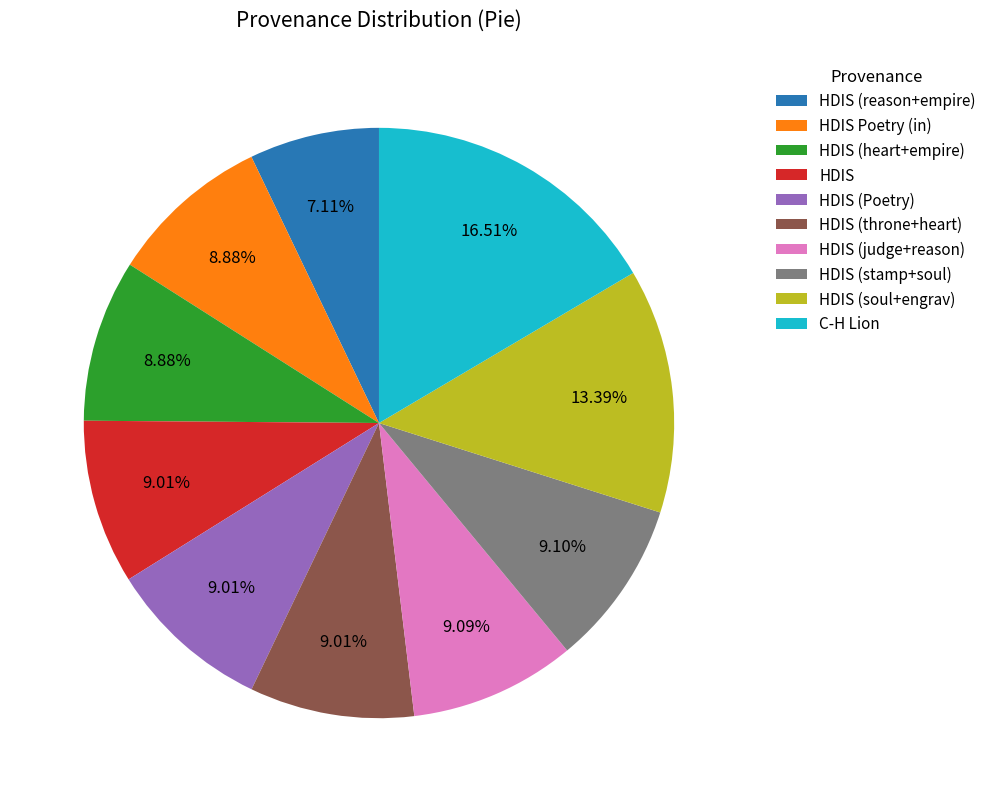

How many segments does this pie chart have?

10